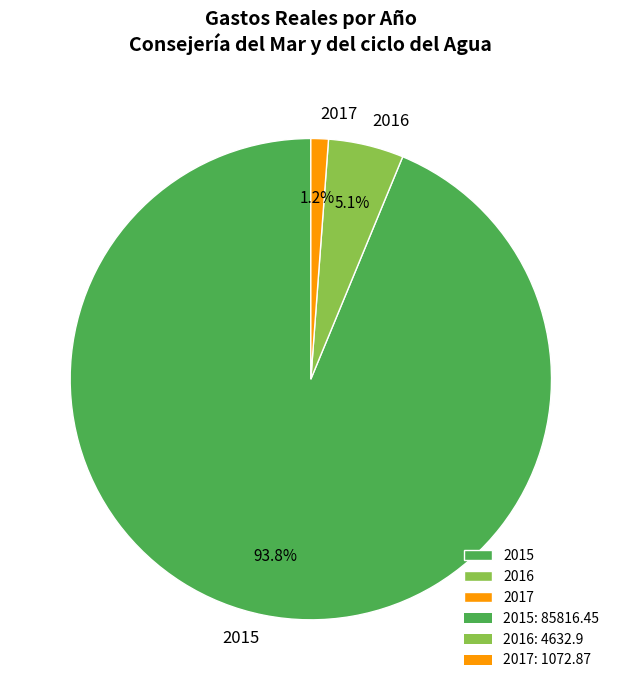

Combined, do 2015 and 2016 account for over 50%?

Yes